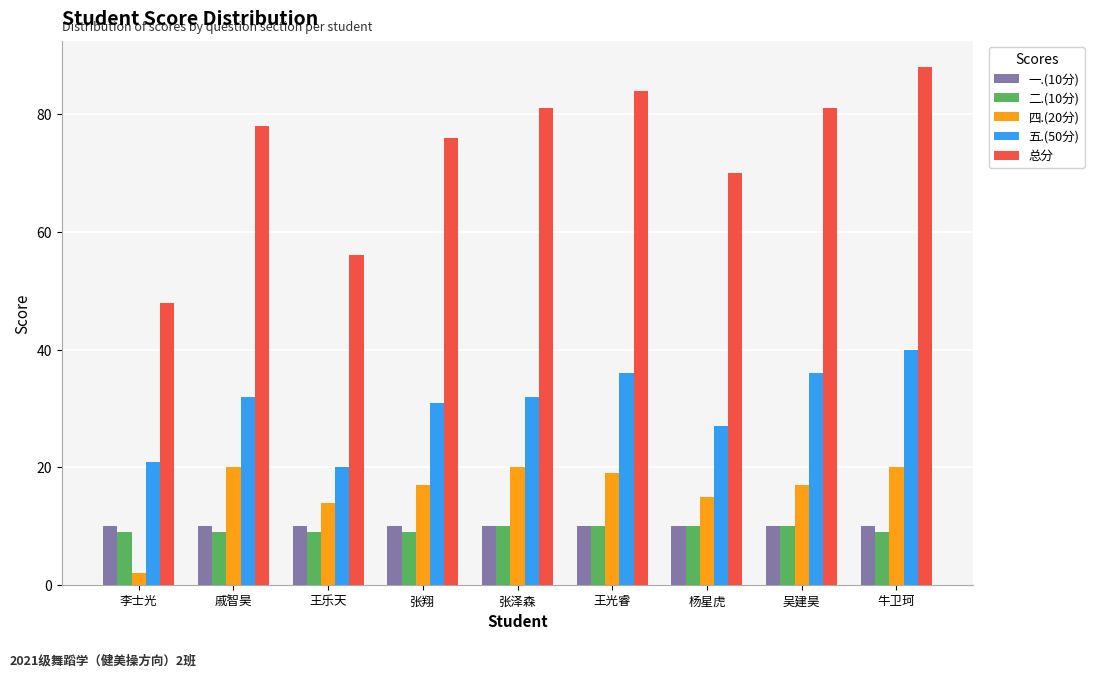

What is the label of the 1st bar from the left?

李士光